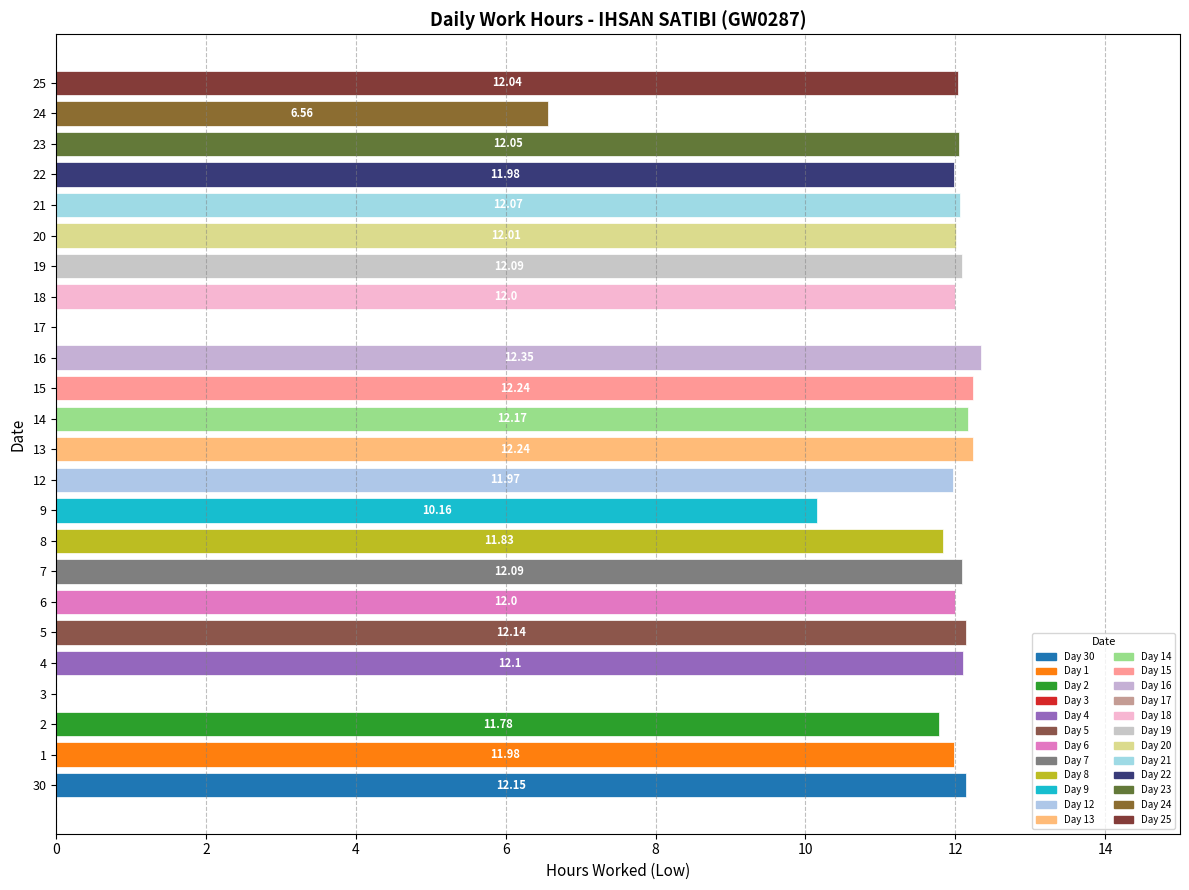

The chart shows a value of 7.7 at 18. True or false?

False